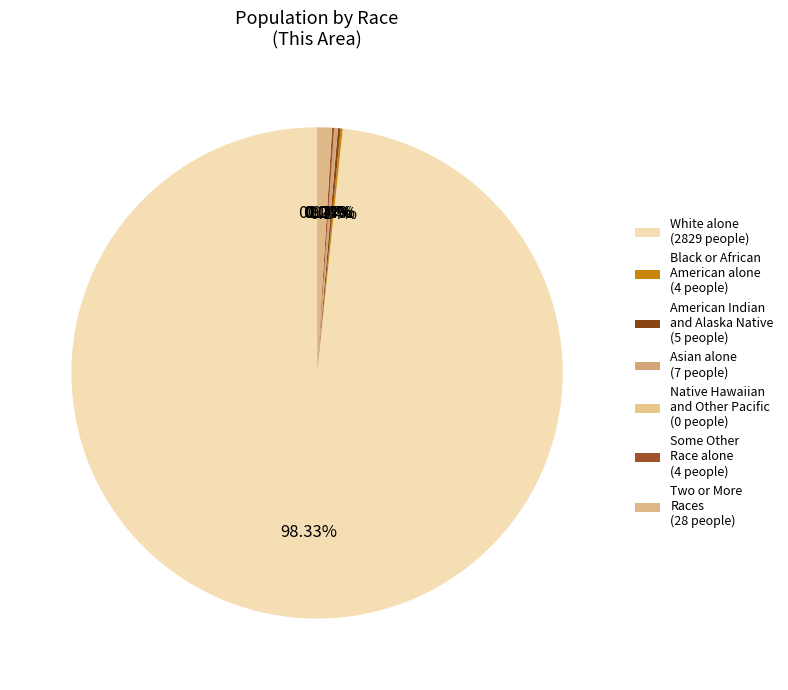

To the nearest percent, what is the difference between the White alone and American Indian and Alaska Native slice percentages?

98%